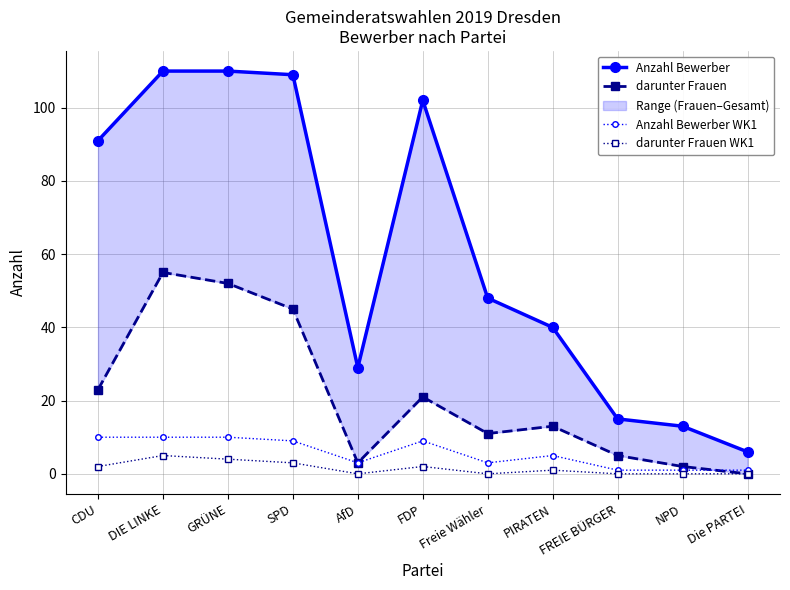

The darunter Frauen series shows 23 at CDU. True or false?

True